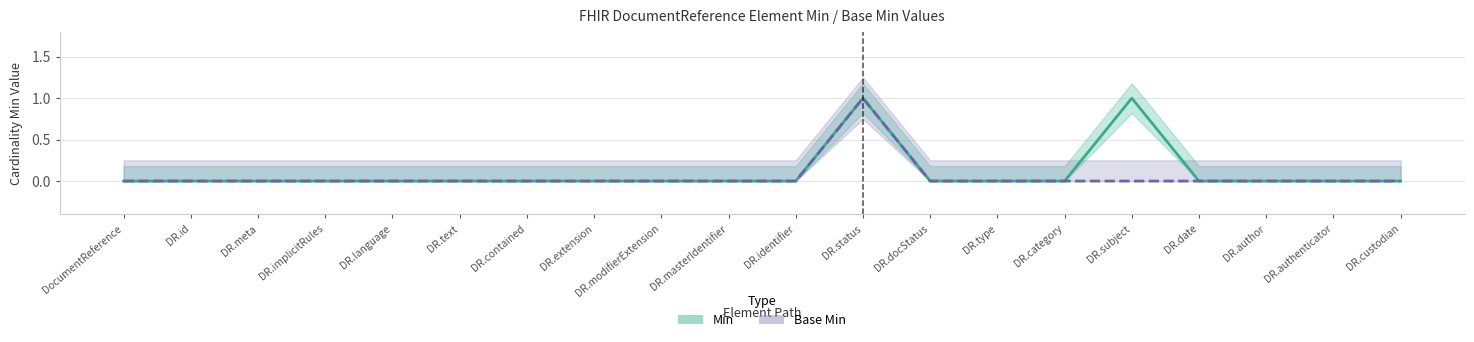

How many lines are shown in the chart?

2